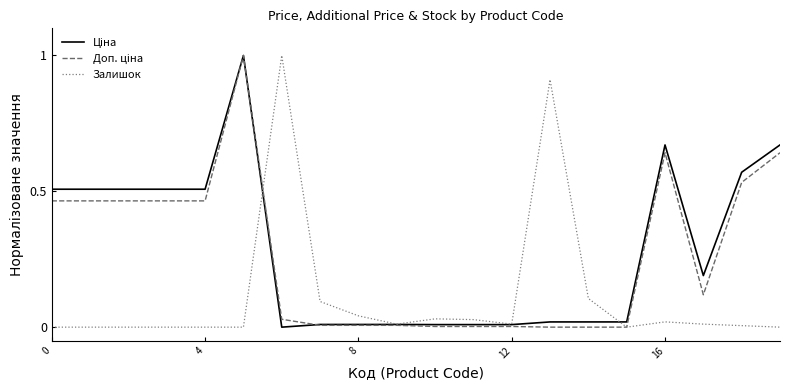

What is the greatest value displayed?

1.0